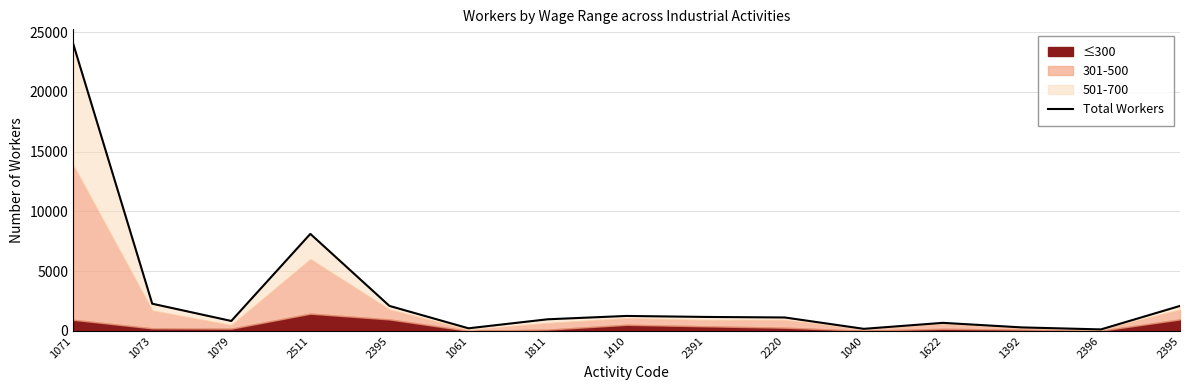

Rank the categories by value from lowest to highest.

2396, 1040, 1061, 1392, 1622, 1079, 1811, 2220, 2391, 1410, 2395, 2395, 1073, 2511, 1071